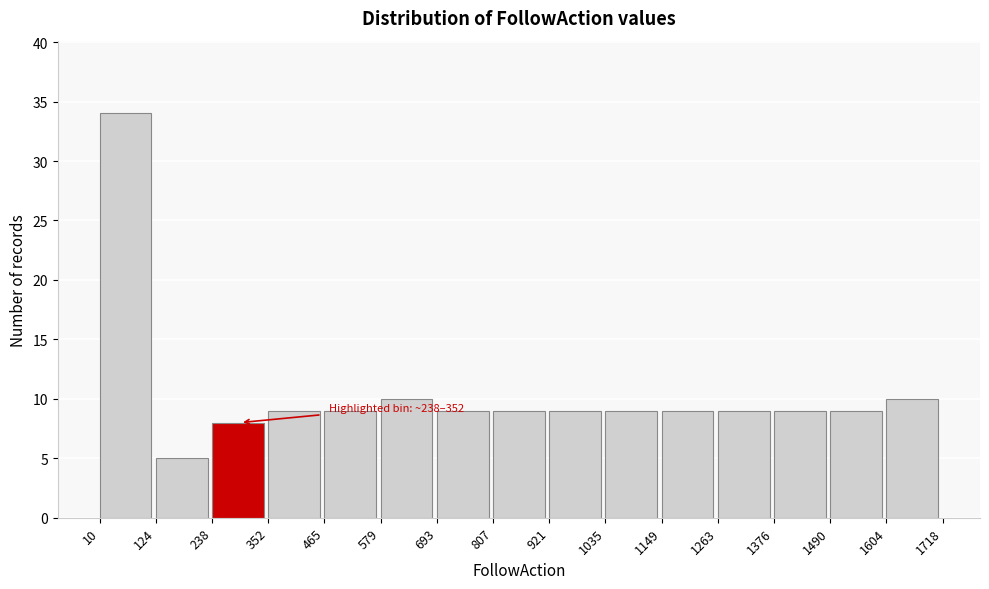

Over which range of the x-axis is the bar tallest?

10 to 124